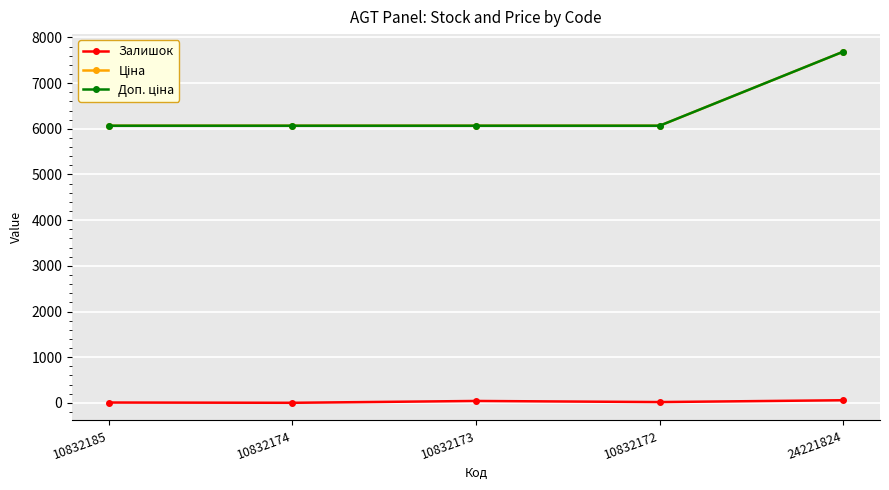

What are all the series names shown in the legend?

Залишок, Ціна, Доп. ціна